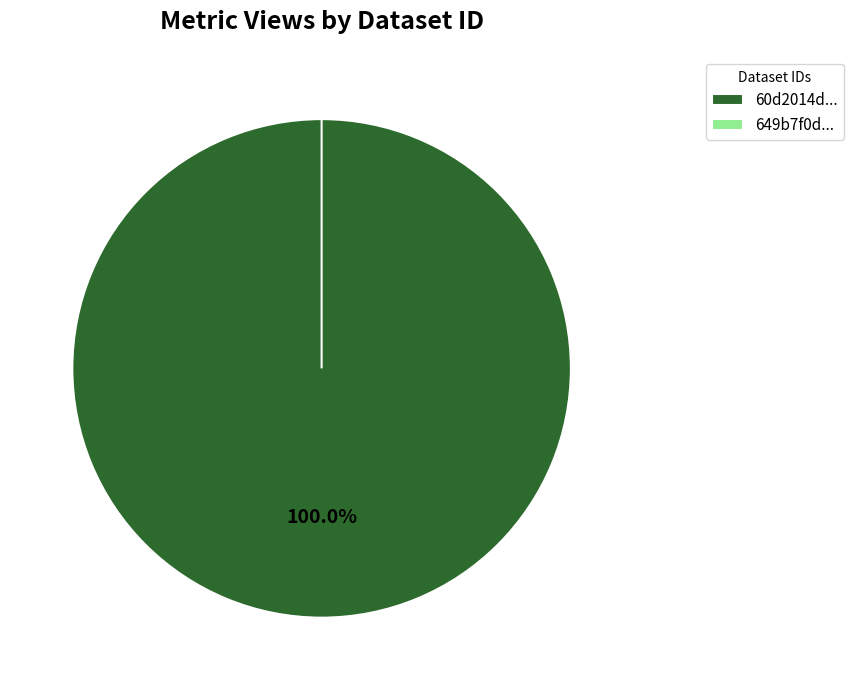

Count the number of slices in the pie.

2